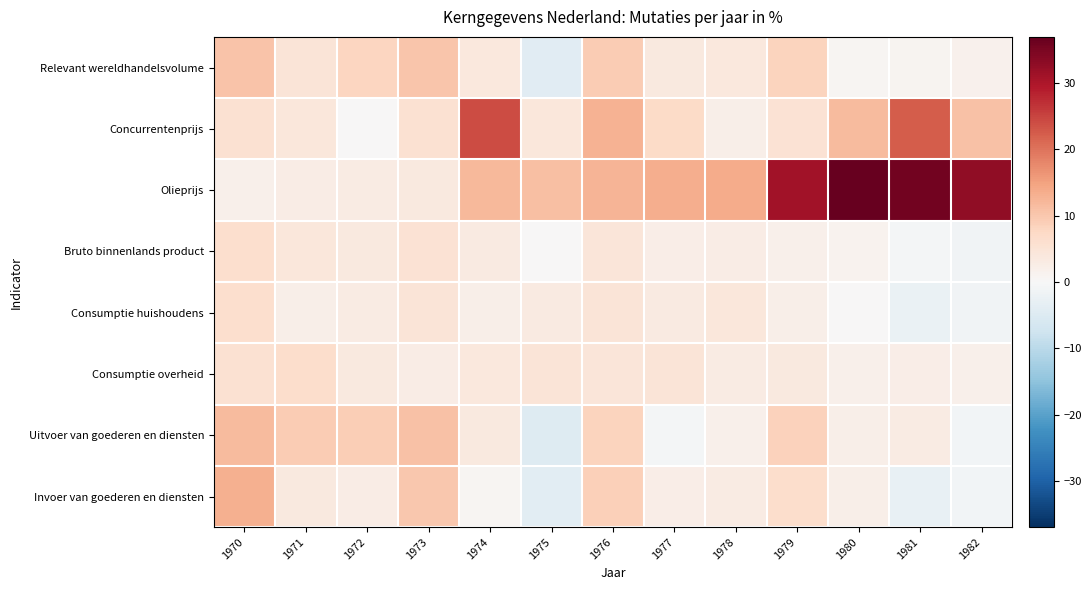

Reading right to left, extract all data points from this chart.

Relevant wereldhandelsvolume: 1982=1.6	1981=0.9	1980=0.8	1979=8.1	1978=4.0	1977=3.6	1976=9.3	1975=-4.2	1974=3.8	1973=10.2	1972=7.9	1971=4.7	1970=10.4
Concurrentenprijs: 1982=10.8	1981=22.3	1980=11.6	1979=5.3	1978=2.2	1977=7.2	1976=12.9	1975=4.1	1974=24.0	1973=5.7	1972=0.2	1971=4.2	1970=5.6
Olieprijs: 1982=32.6	1981=35.5	1980=36.9	1979=31.0	1978=13.6	1977=13.4	1976=12.4	1975=11.0	1974=12.0	1973=3.6	1972=3.0	1971=2.7	1970=2.0
Bruto binnenlands product: 1982=-1.2	1981=-0.8	1980=1.3	1979=2.0	1978=2.7	1977=2.5	1976=4.5	1975=0.0	1974=3.4	1973=5.4	1972=3.5	1971=4.3	1970=6.1
Consumptie huishoudens: 1982=-1.4	1981=-2.4	1980=0.0	1979=2.2	1978=4.3	1977=3.3	1976=4.9	1975=3.2	1974=2.2	1973=4.9	1972=3.0	1971=2.2	1970=6.3
Consumptie overheid: 1982=1.8	1981=2.5	1980=2.0	1979=3.7	1978=3.1	1977=4.7	1976=4.4	1975=4.9	1974=3.9	1973=2.6	1972=3.7	1971=6.5	1970=5.5
Uitvoer van goederen en diensten: 1982=-1.0	1981=2.9	1980=2.2	1979=8.6	1978=1.9	1977=-0.7	1976=8.2	1975=-4.8	1974=3.5	1973=10.8	1972=9.0	1971=9.4	1970=11.6
Invoer van goederen en diensten: 1982=-1.1	1981=-2.6	1980=2.3	1979=6.6	1978=3.1	1977=2.4	1976=8.8	1975=-3.9	1974=0.6	1973=10.0	1972=2.6	1971=3.7	1970=13.1